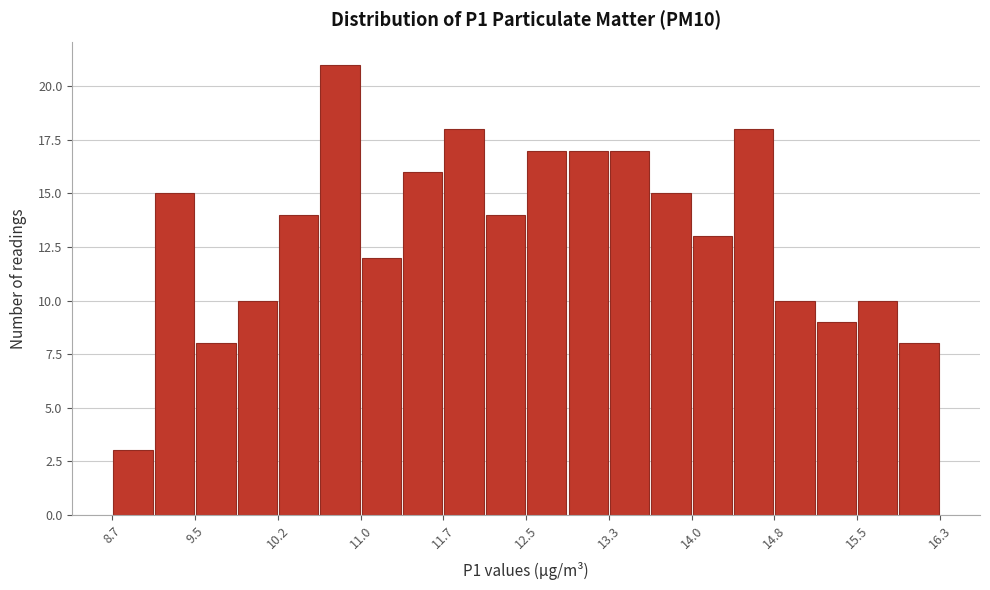

Around what value on the x-axis is the tallest bar? Give the approximate position of its centre, as read against the axis.

10.8